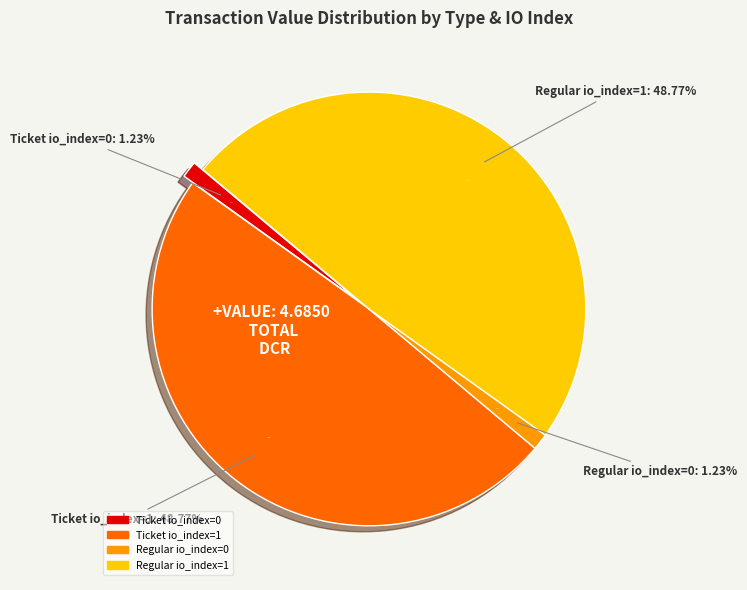

To the nearest percent, what is the average slice percentage?

25%